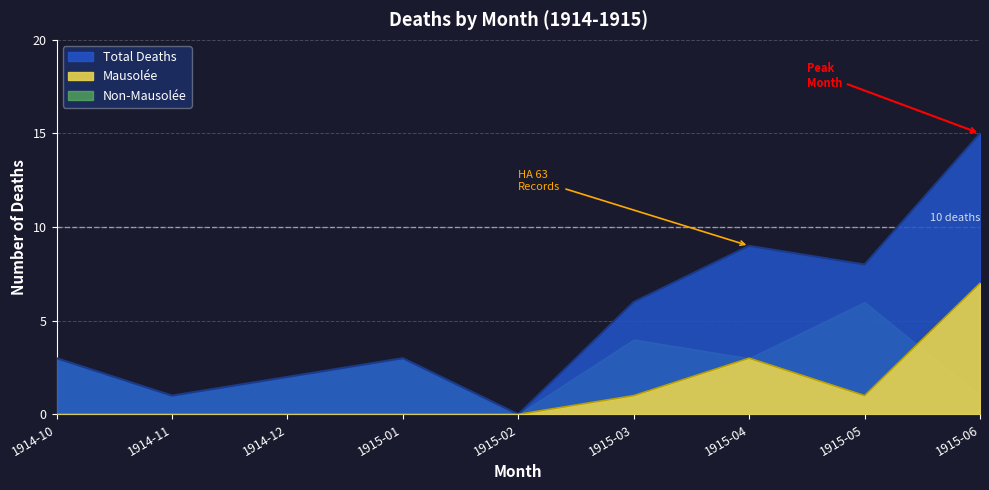

True or false: mausolee_count has more than 0 points higher than both neighbors.

True